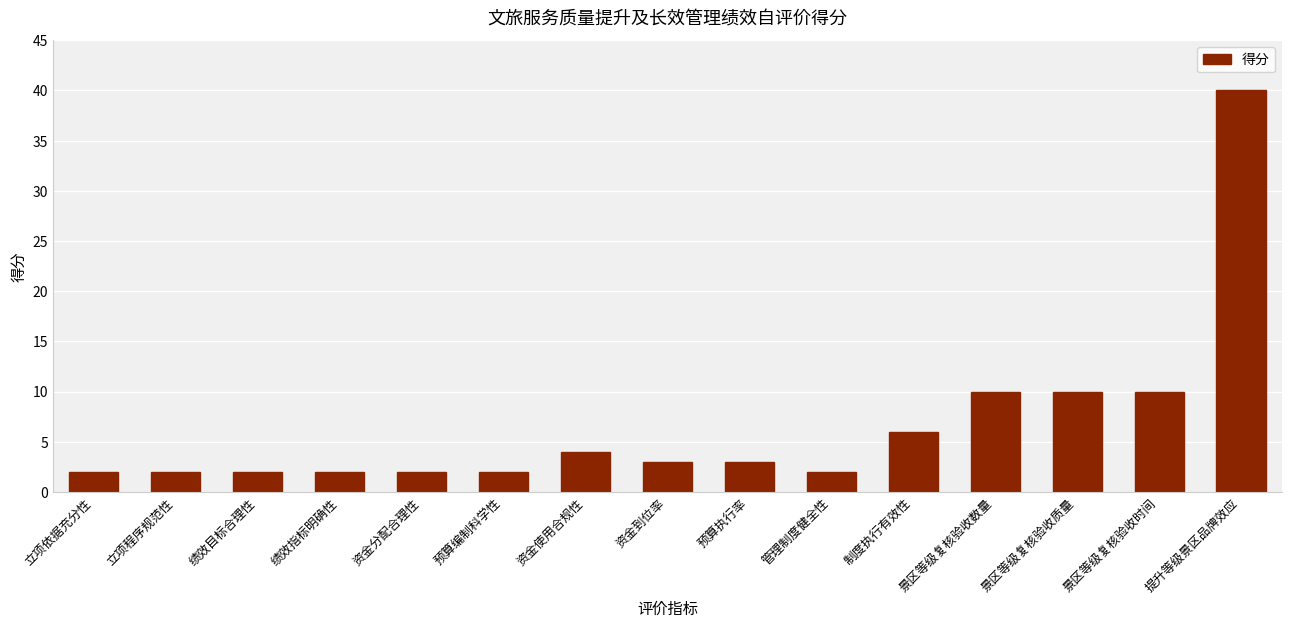

At which category does the chart reach its peak across all series?

提升等级景区品牌效应